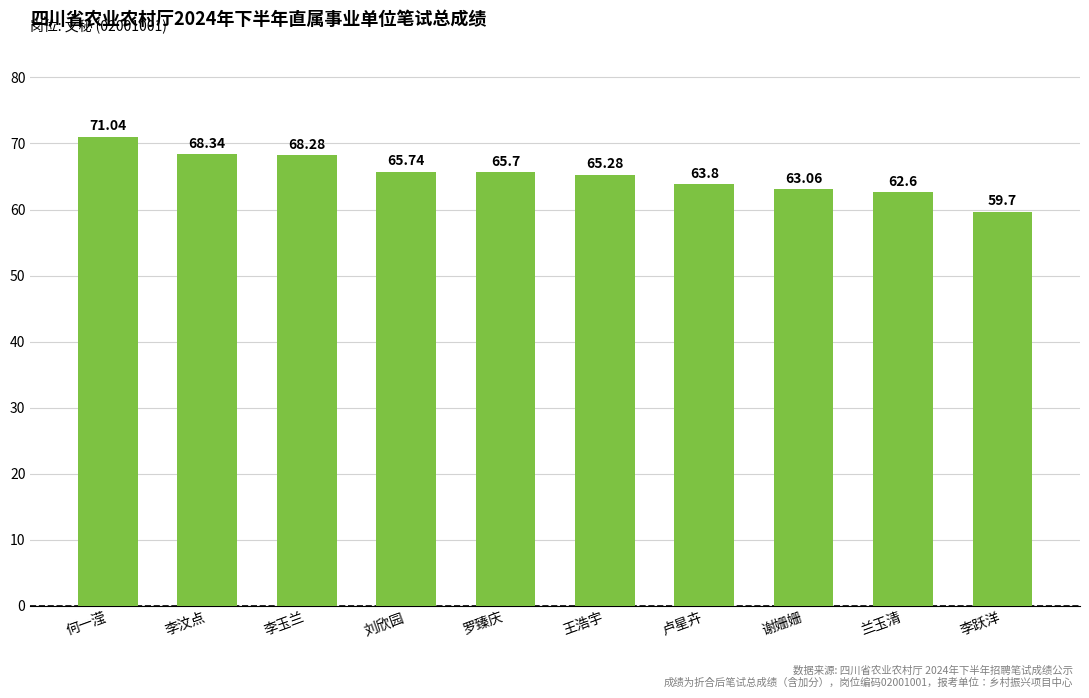

Which category has the lowest value across all series?

李跃洋